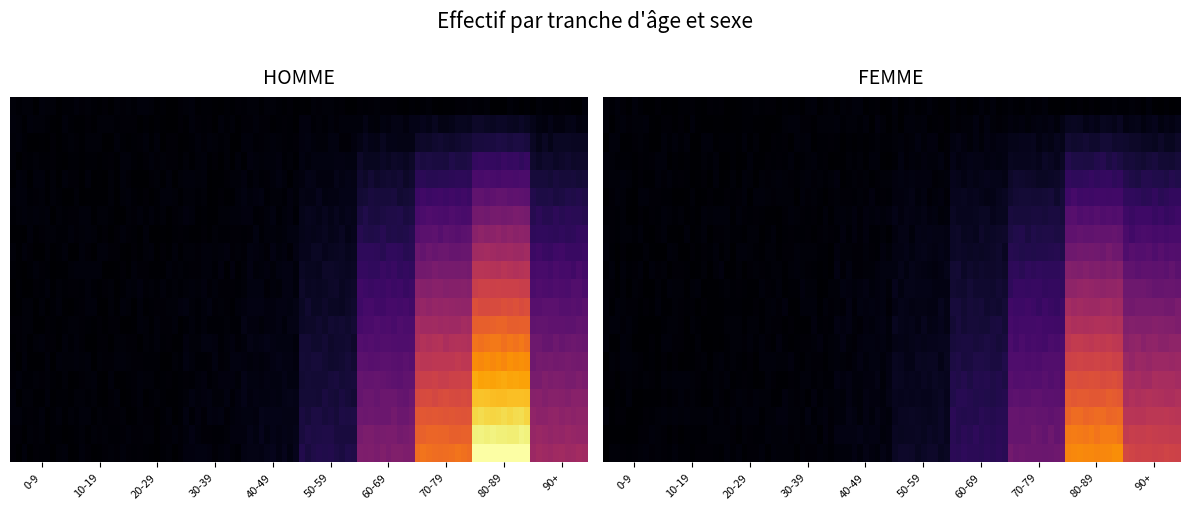

At which category does the chart reach its peak across all series?

80-89